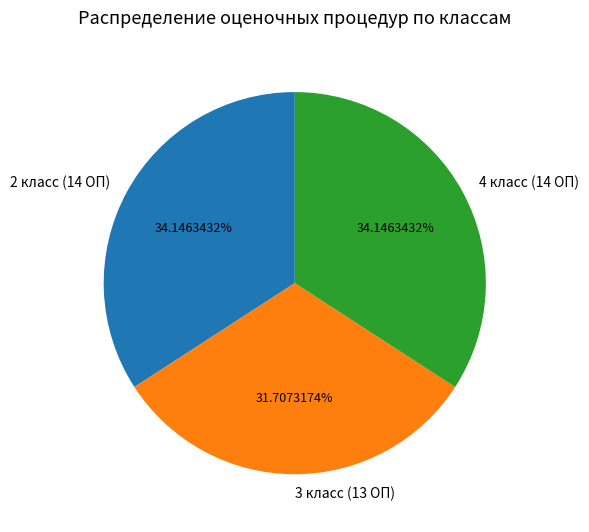

Is the sum of 2 класс (14 ОП) and 4 класс (14 ОП) greater than half?

Yes